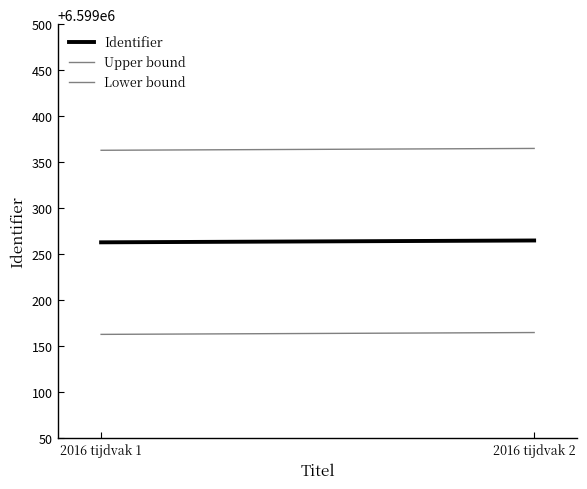

Which series has the largest range (max minus min)?

Identifier